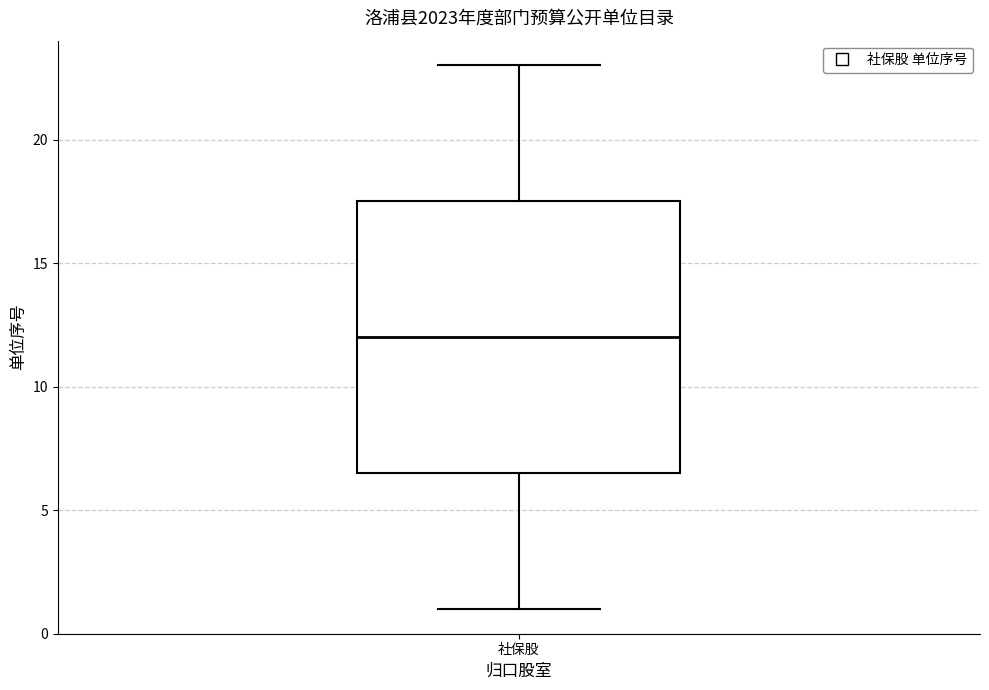

Read this box plot against the y-axis: the position of the median line, the range covered by the box, and the ends of both whiskers. The values are not printed on the chart, so give them approximately, as read against the axis.

median 12.0, box 6.5 to 17.5, whiskers 1.0 to 23.0